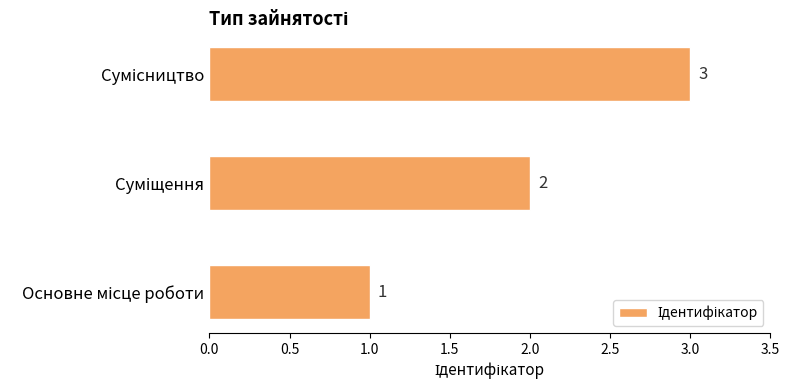

What is the greatest value displayed?

3